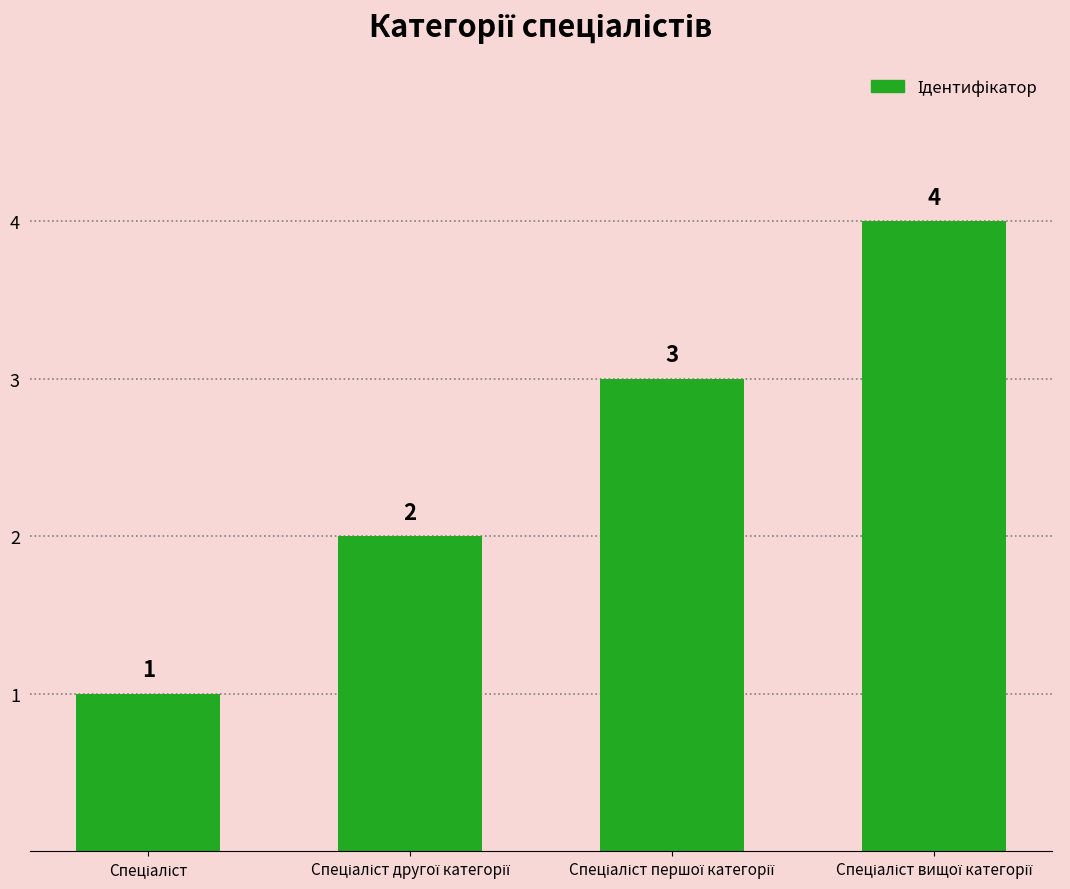

What is the difference between the second highest and minimum values?

2